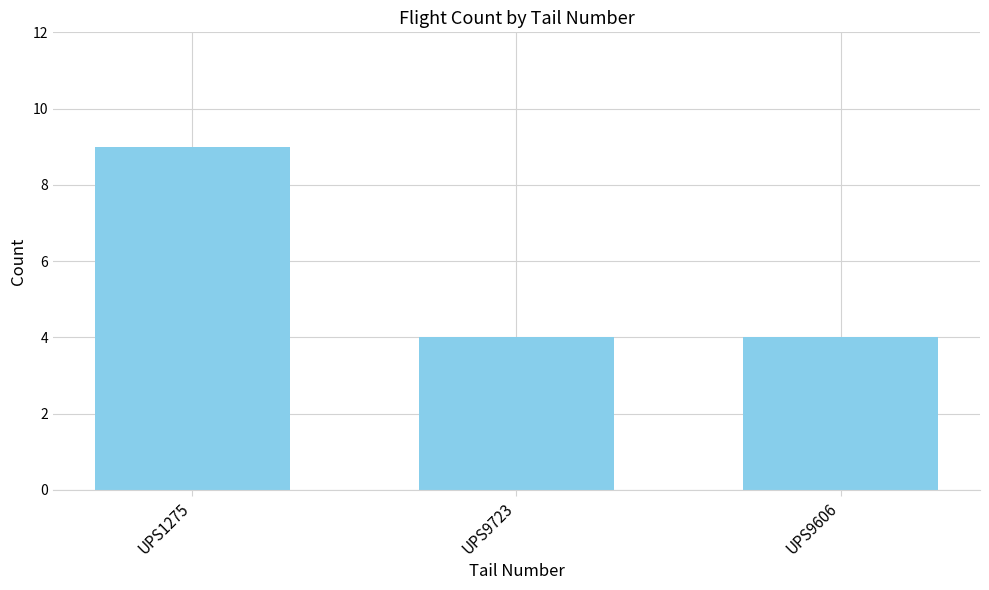

Reading right to left, what are all the values shown in this chart?

UPS9606=4	UPS9723=4	UPS1275=9